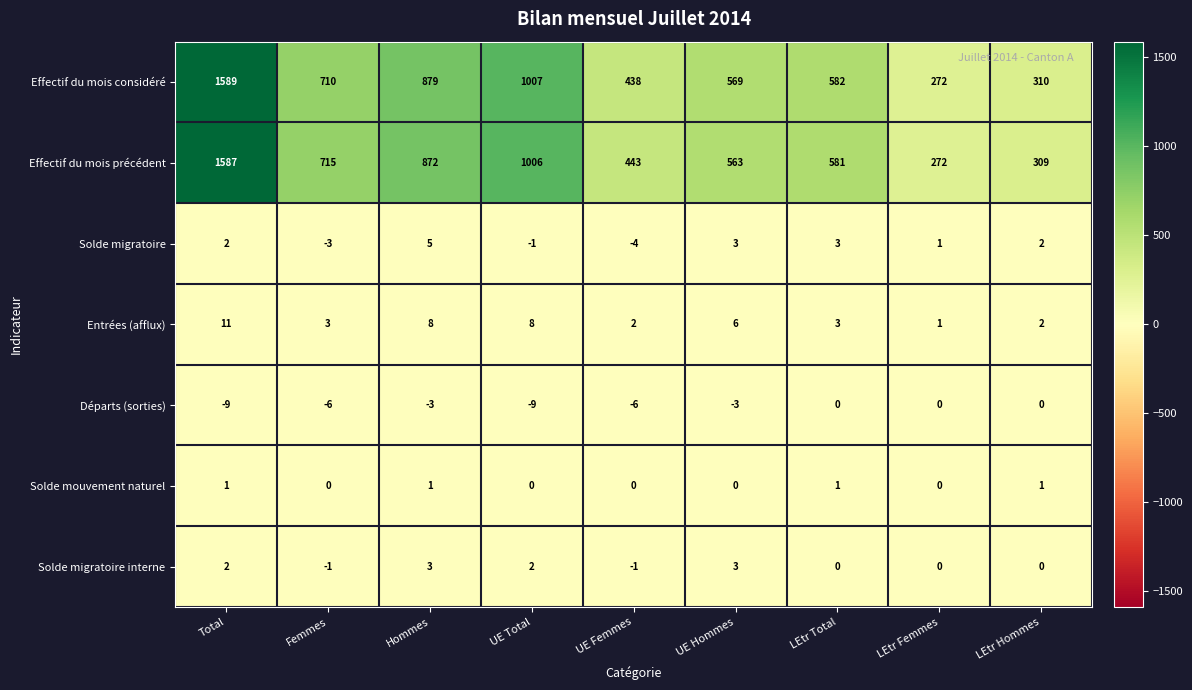

What is the average value of the Départs (sorties) series?

-4